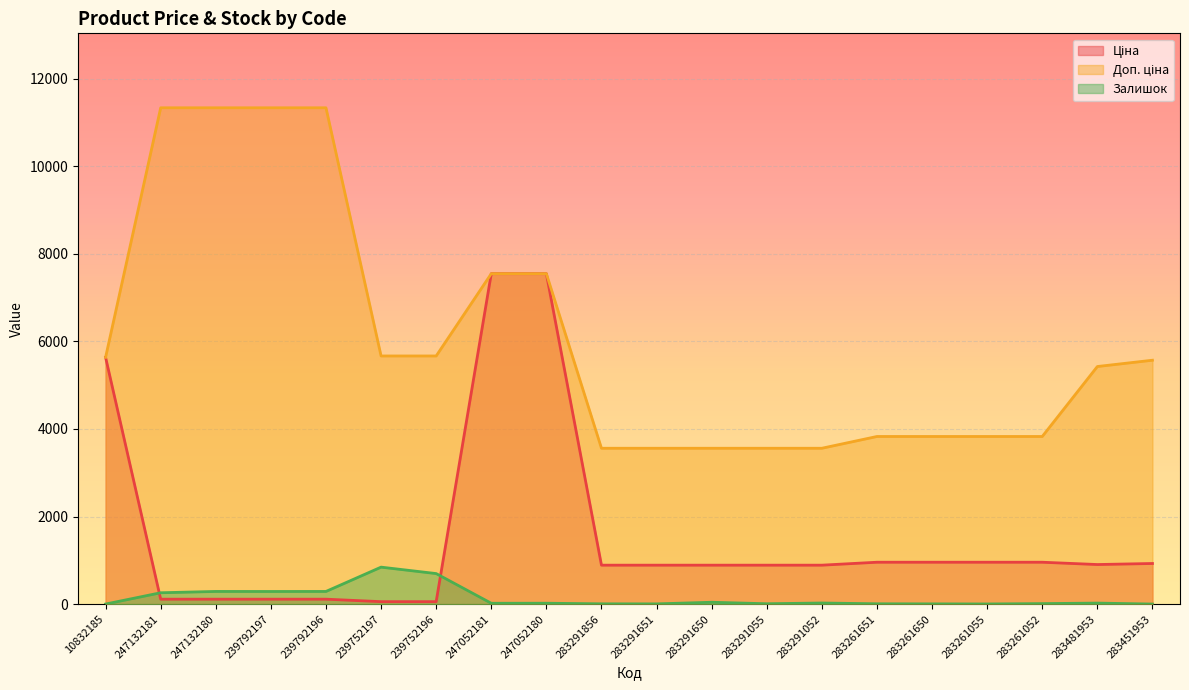

Is the value of Доп. ціна at 239792196 greater than the value of Залишок at 247052180?

Yes